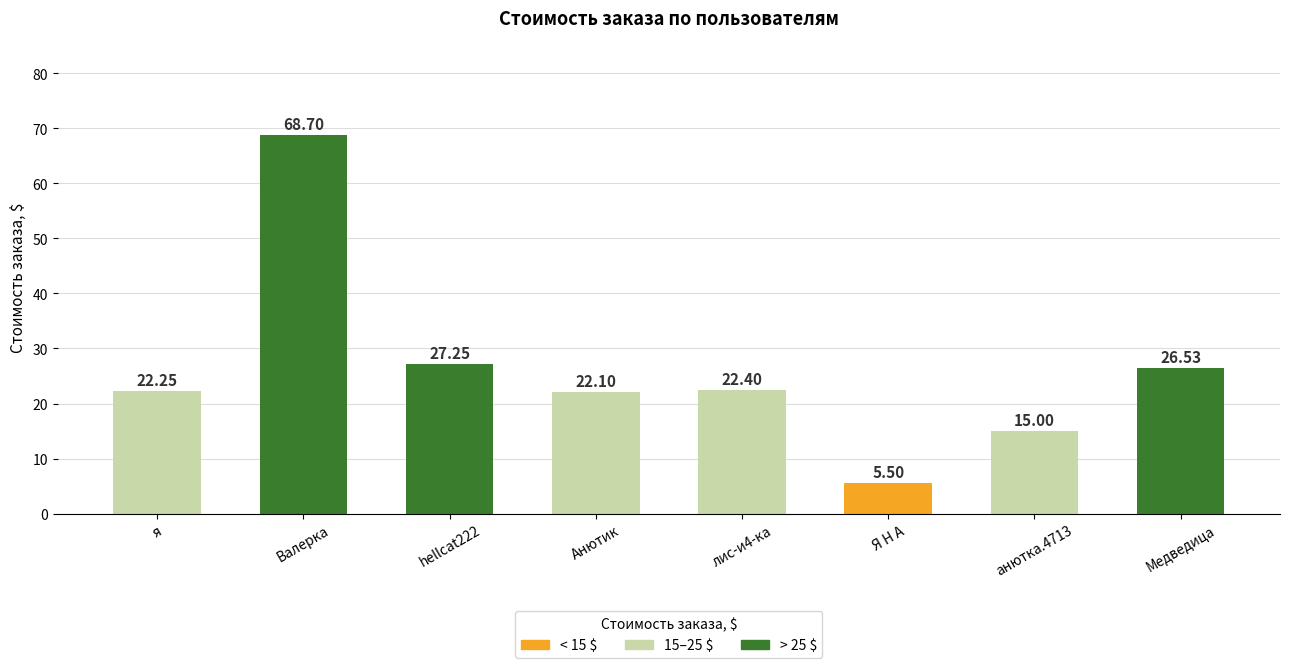

What is the label of the 4th bar from the right?

лис-и4-ка